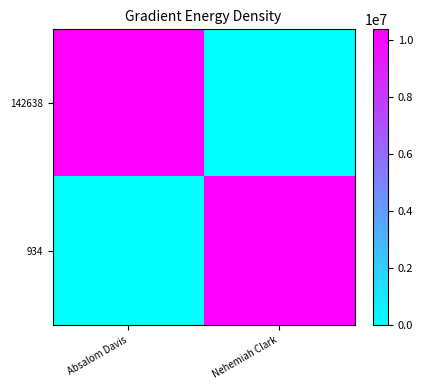

What is the total value across all series at Nehemiah Clark?

10383904